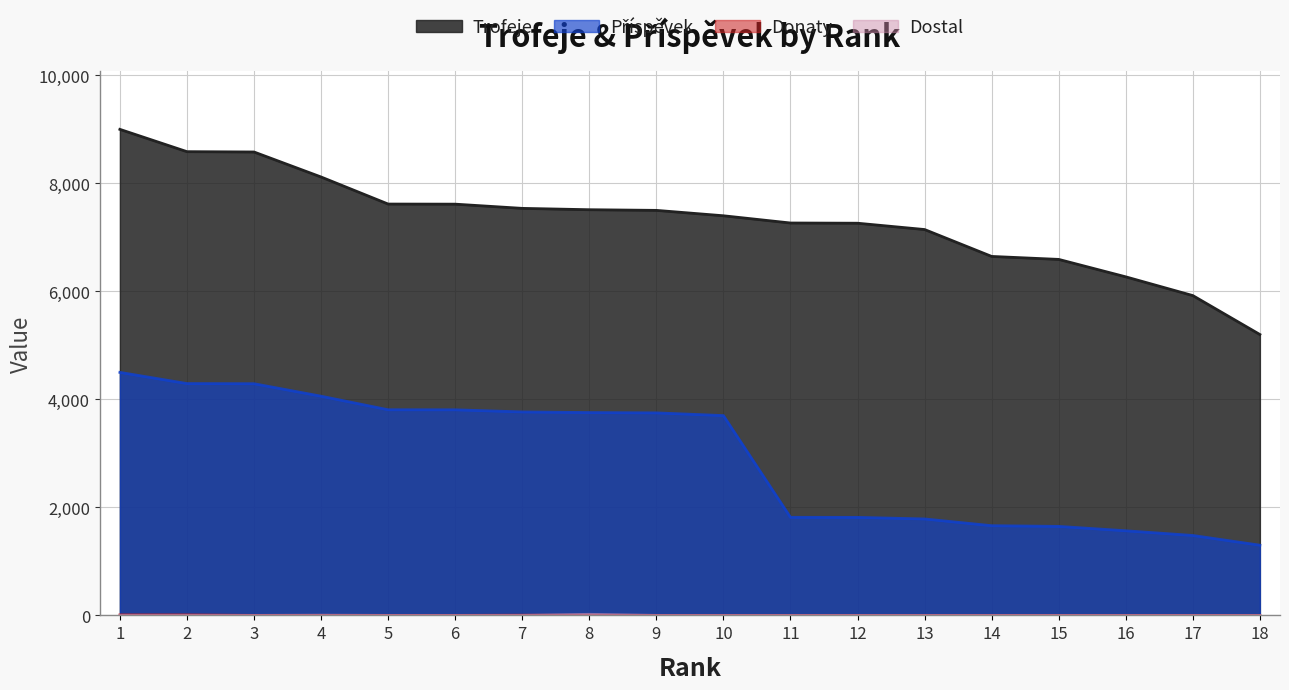

True or false: Dostal and Příspěvek cross at least once.

False